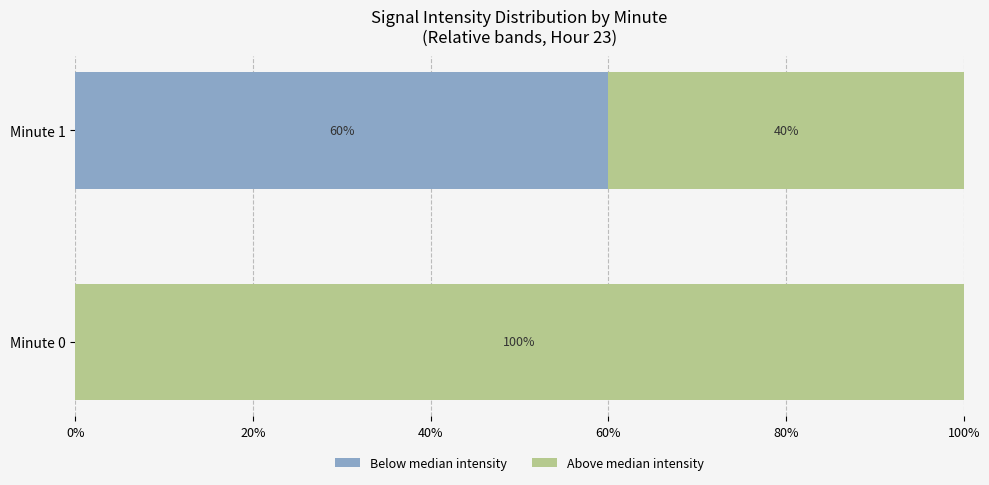

What is the total value across all series at Minute 0?

100